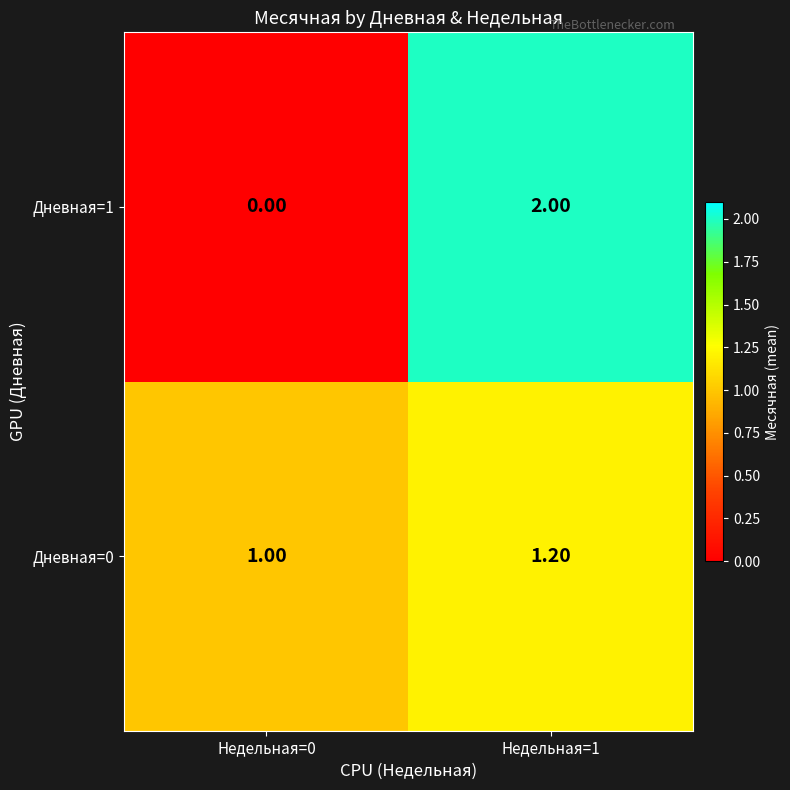

What is the sum of all Дневная=1 values?

2.0